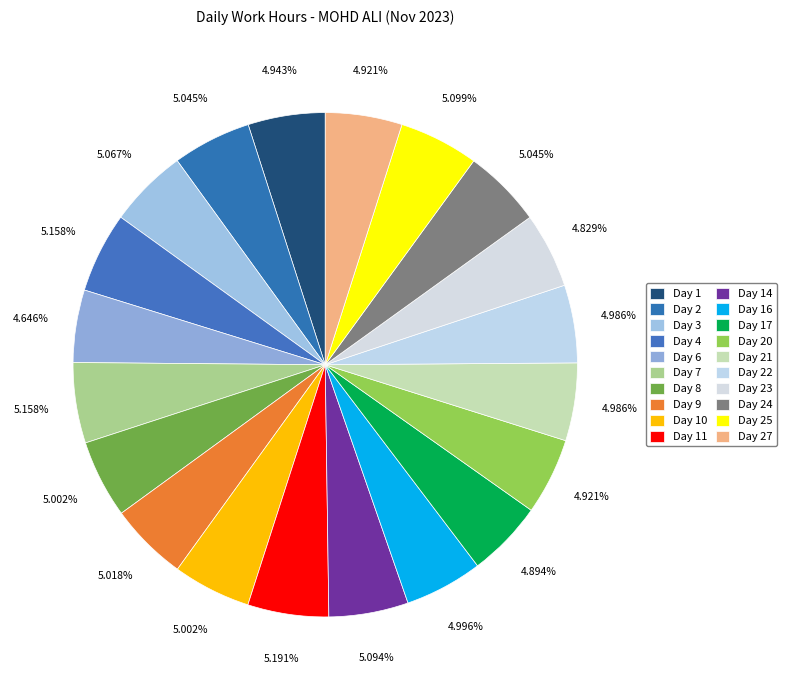

How many segments does this pie chart have?

20